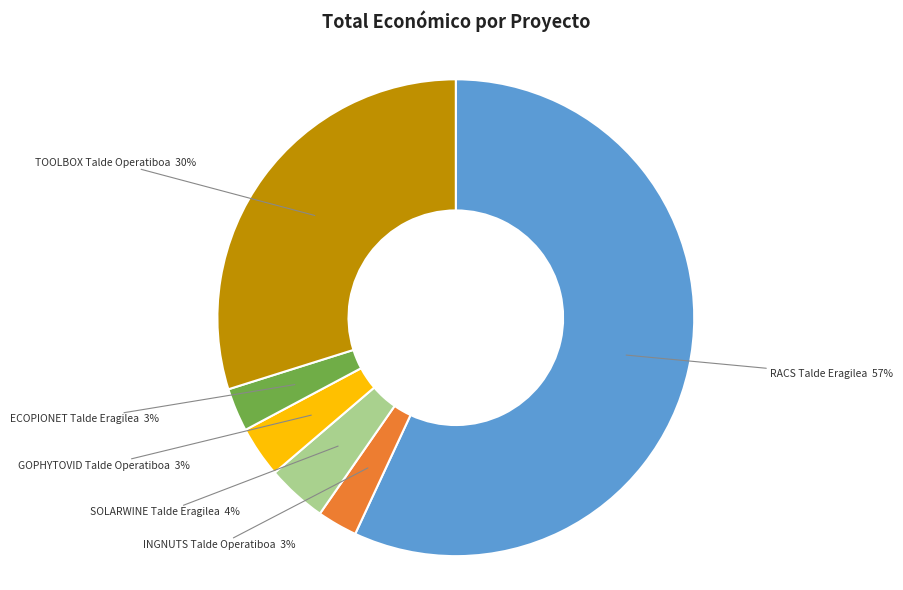

Do TOOLBOX Talde Operatiboa and ECOPIONET Talde Eragilea together represent more than half of the pie?

No